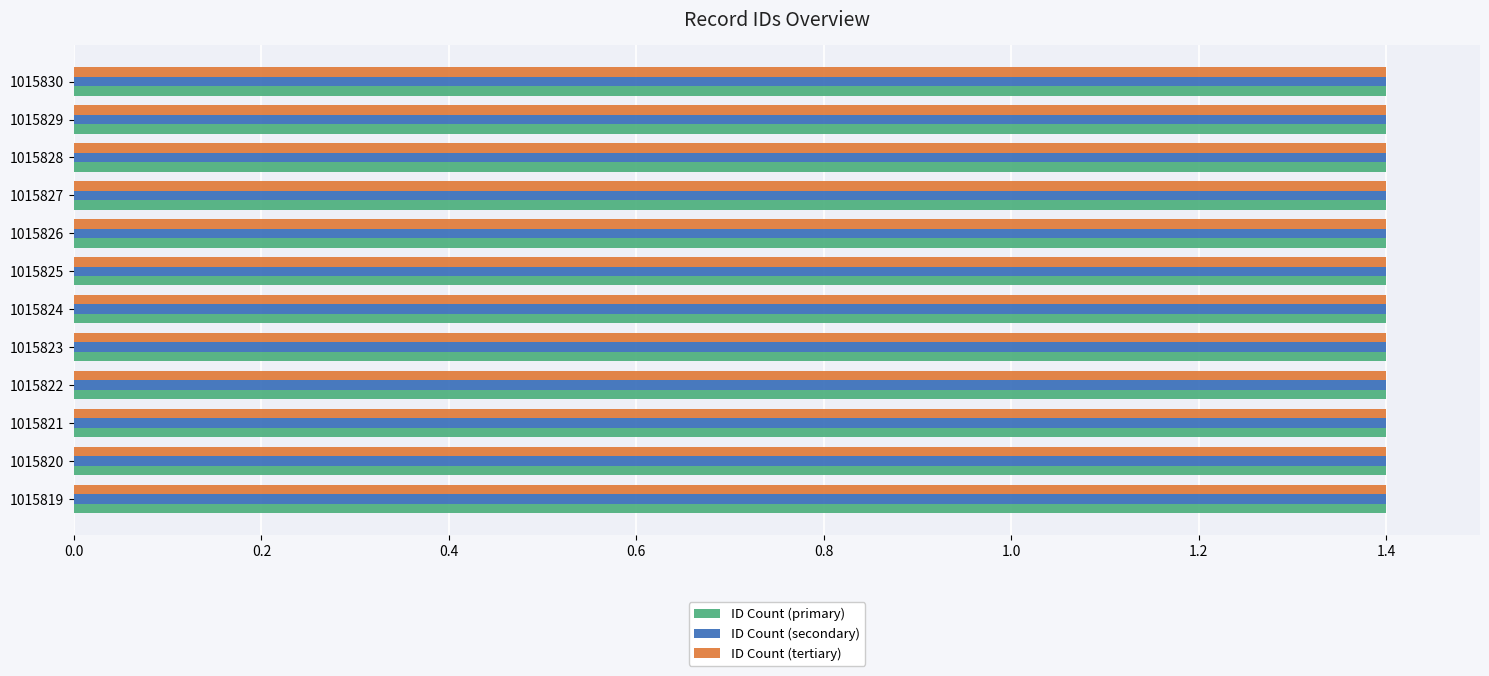

What is the total value across all series at 1015829?

4.2